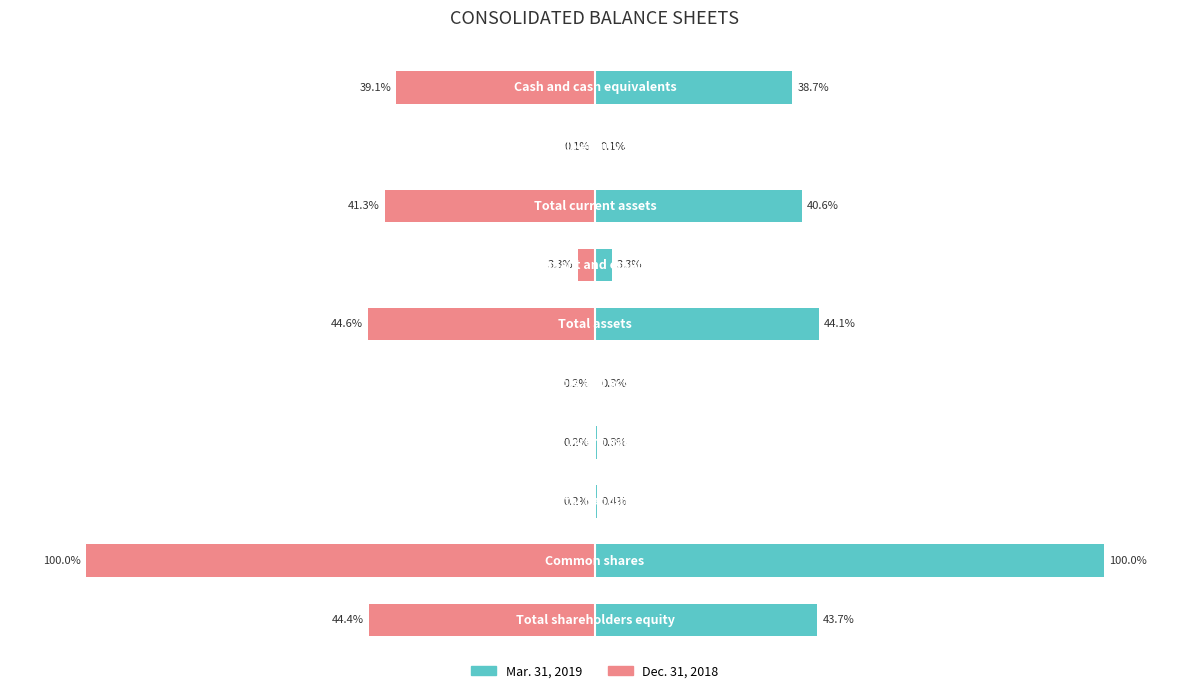

What is the difference between the maximum and minimum values in the Dec. 31, 2018 series?

99.9